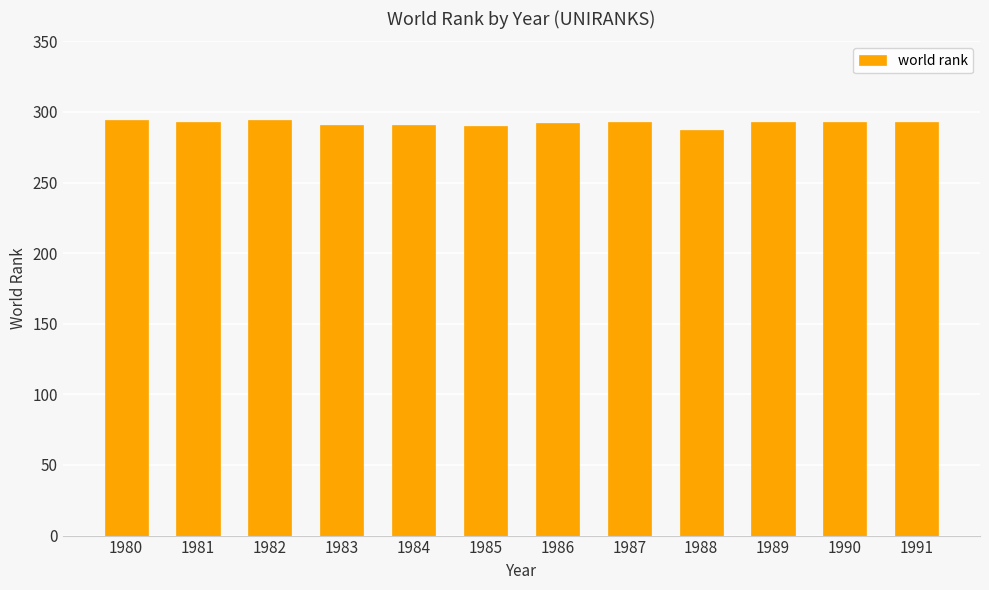

True or false: the data shows 291 at 1984.

True